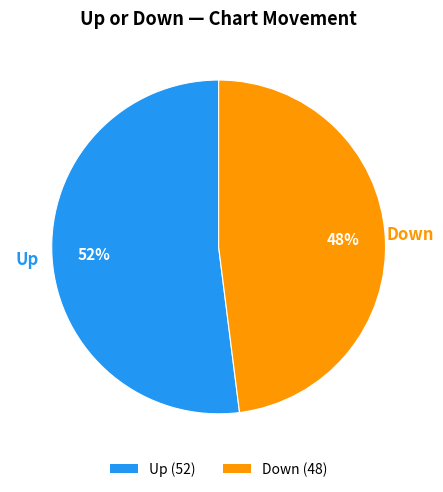

To the nearest percent, what percentage of the pie is Up (52)?

52%